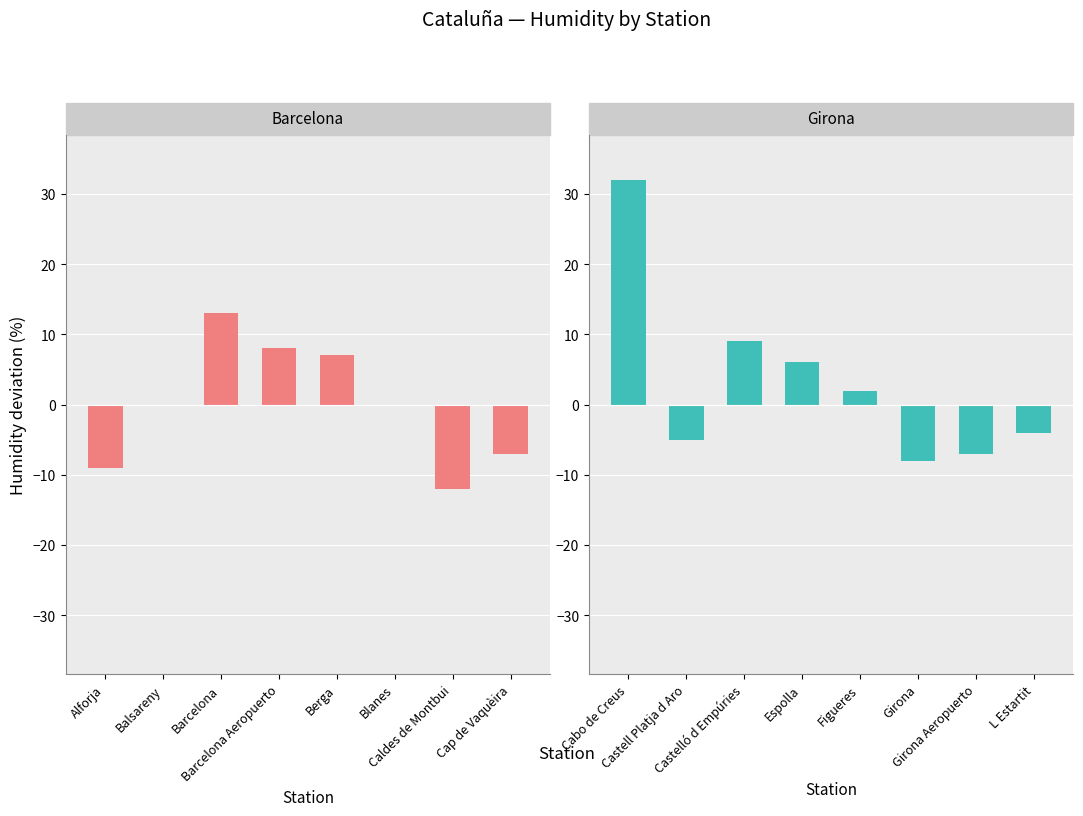

Where is Lockdown (Girona) nearest to the value 12?

Castelló d Empúries